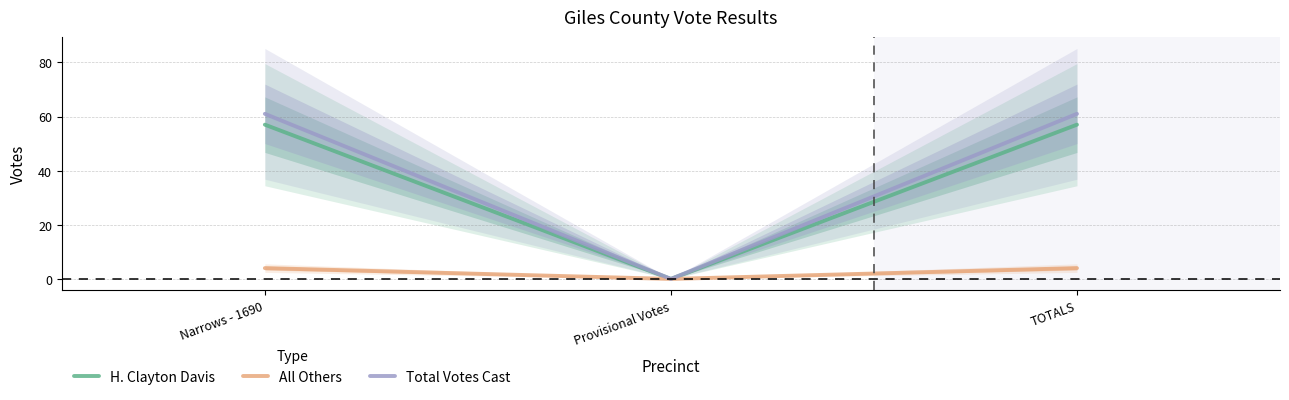

Reading left to right, transcribe all the data shown in this chart.

H. Clayton Davis: Narrows - 1690=57	Provisional Votes=0	TOTALS=57
All Others: Narrows - 1690=4	Provisional Votes=0	TOTALS=4
Total Votes Cast: Narrows - 1690=61	Provisional Votes=0	TOTALS=61